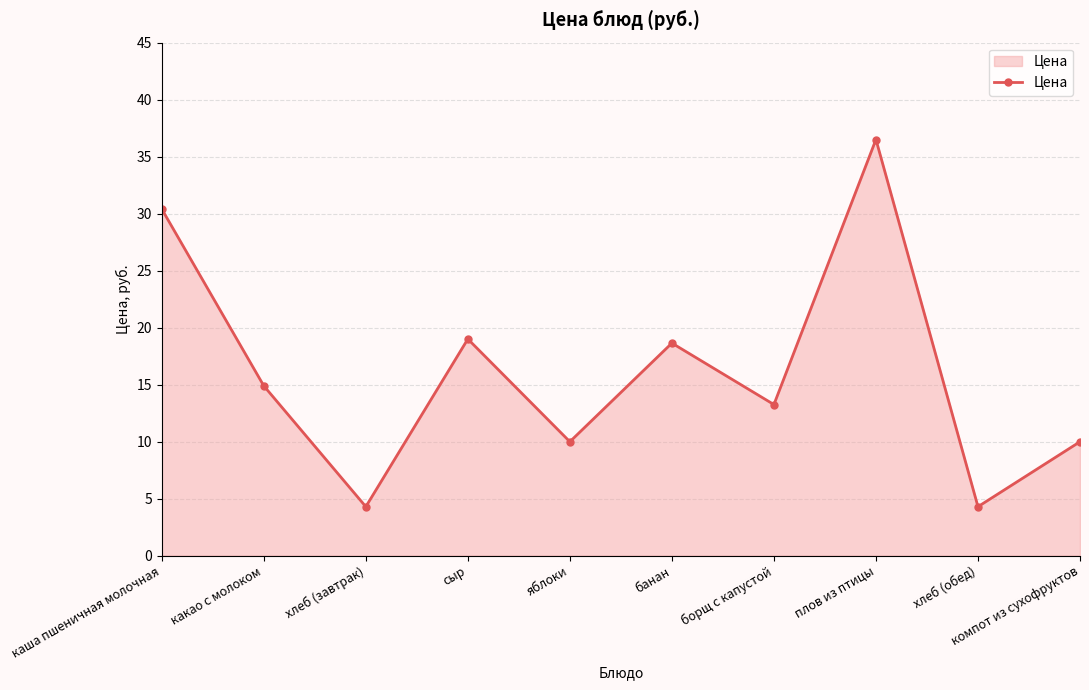

What is the sum of all values?

161.2